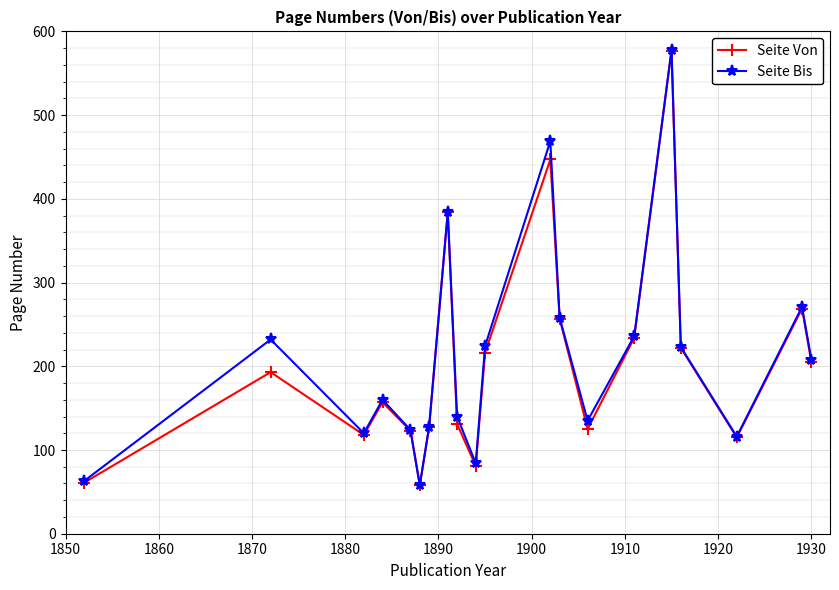

In Seite Bis, how many points are higher than both neighbors (excluding endpoints)?

6